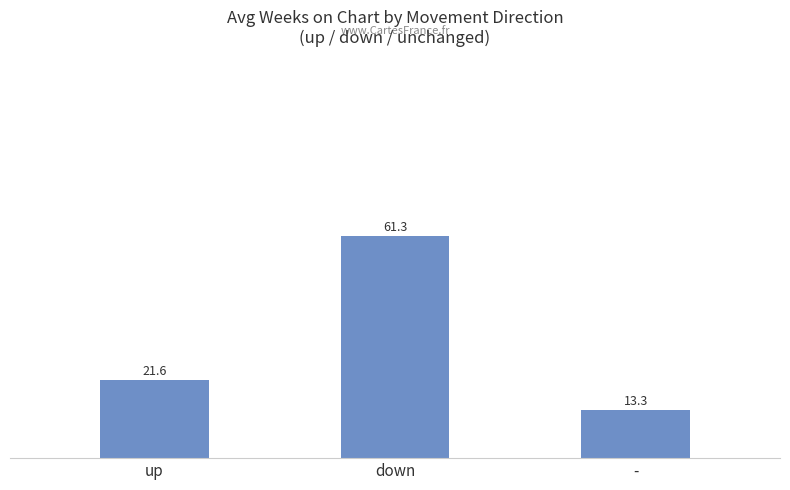

How many data points are above 21?

2